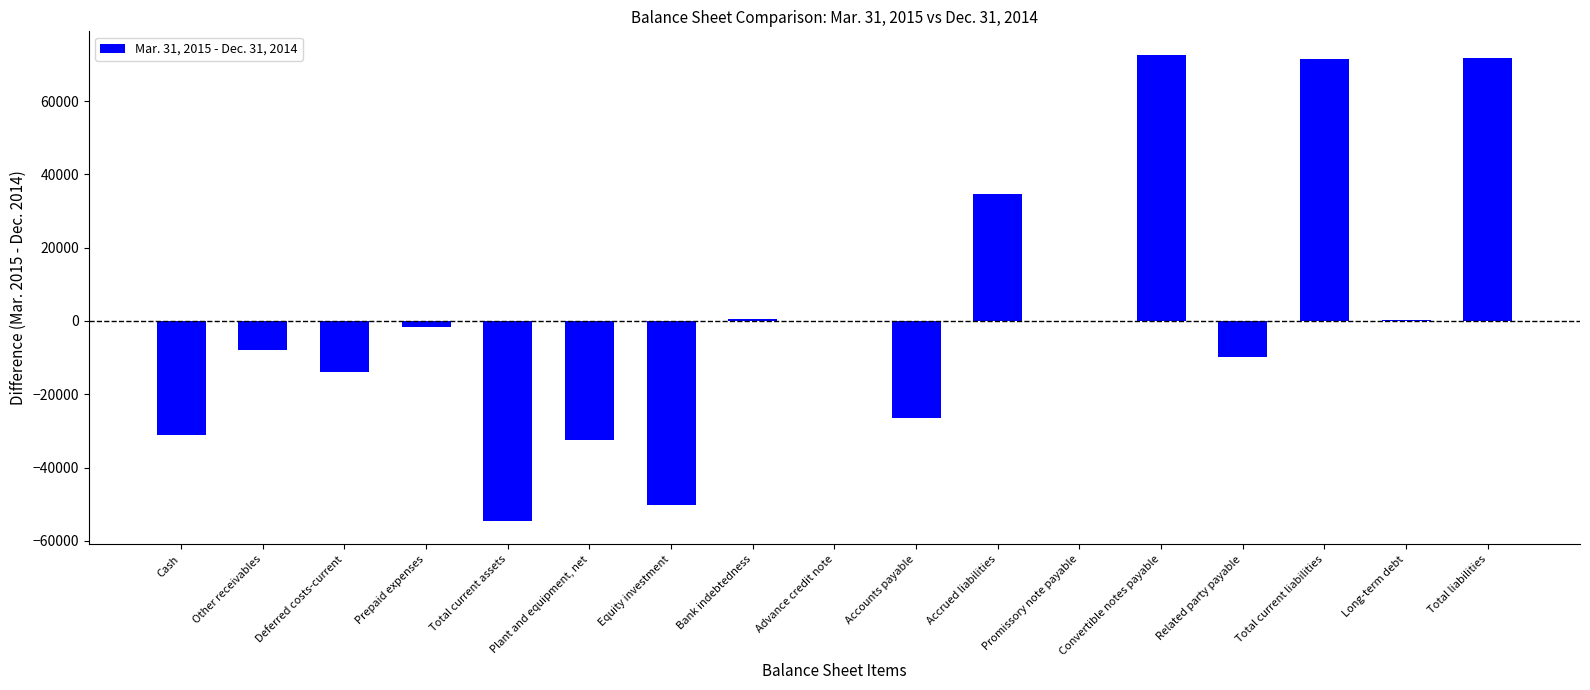

Count the number of values greater than -1549.

8